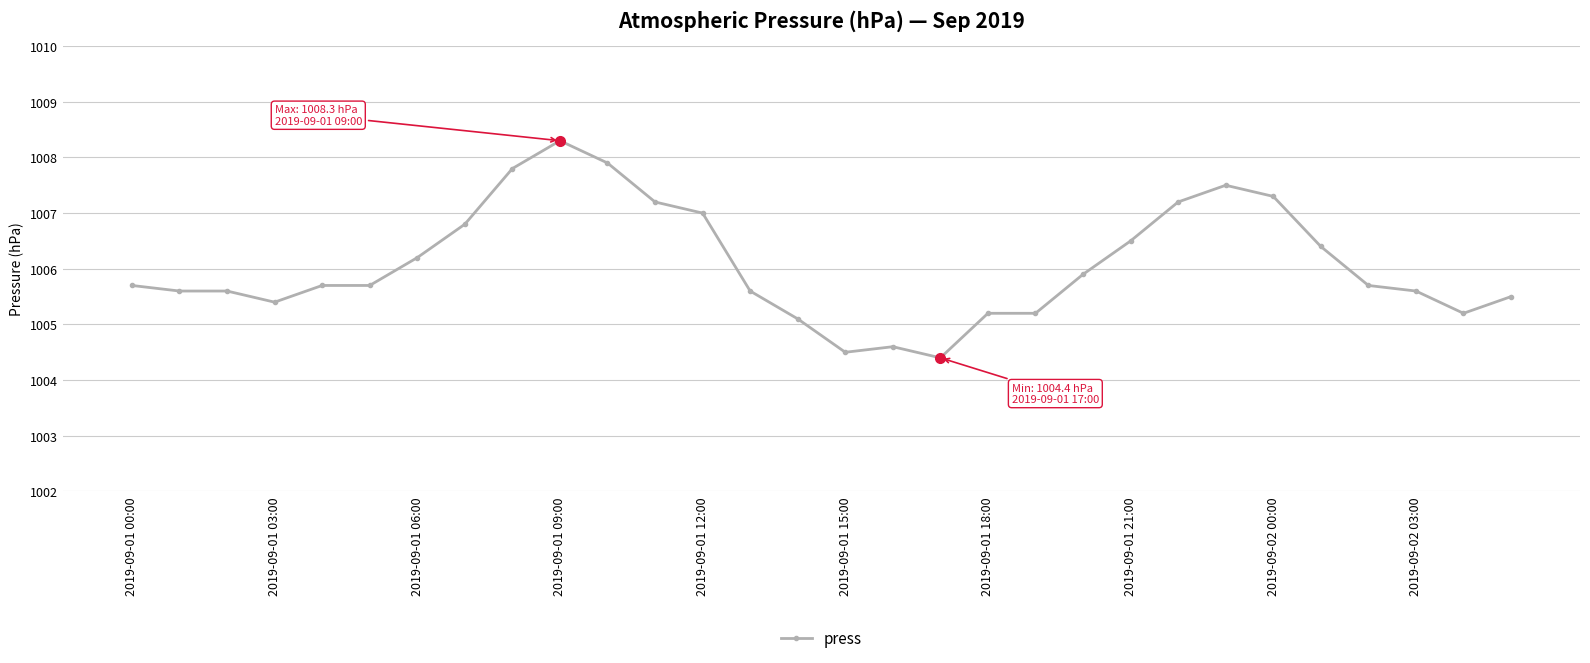

What is the value of the 10th point from the left?

1008.3